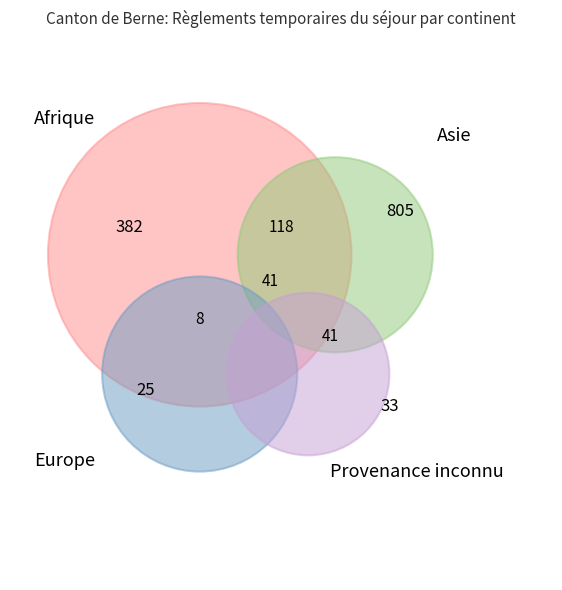

Count the number of slices in the pie.

4